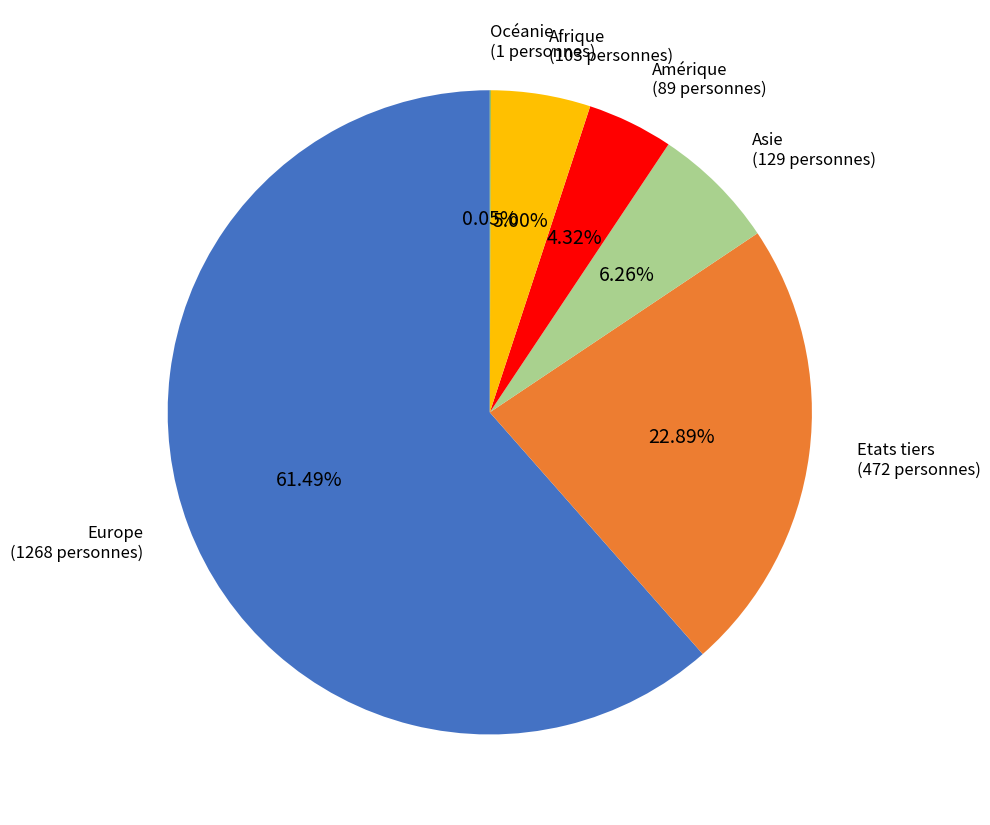

Which category accounts for the majority?

Europe